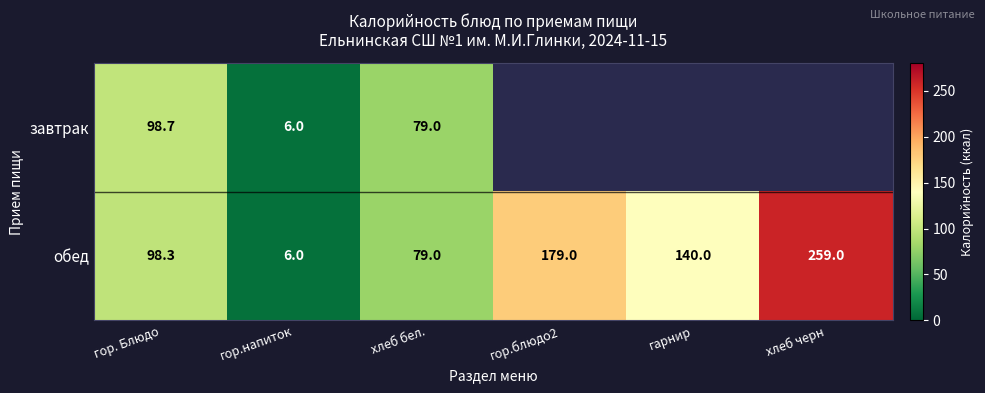

Where is обед nearest to the value 132?

гарнир